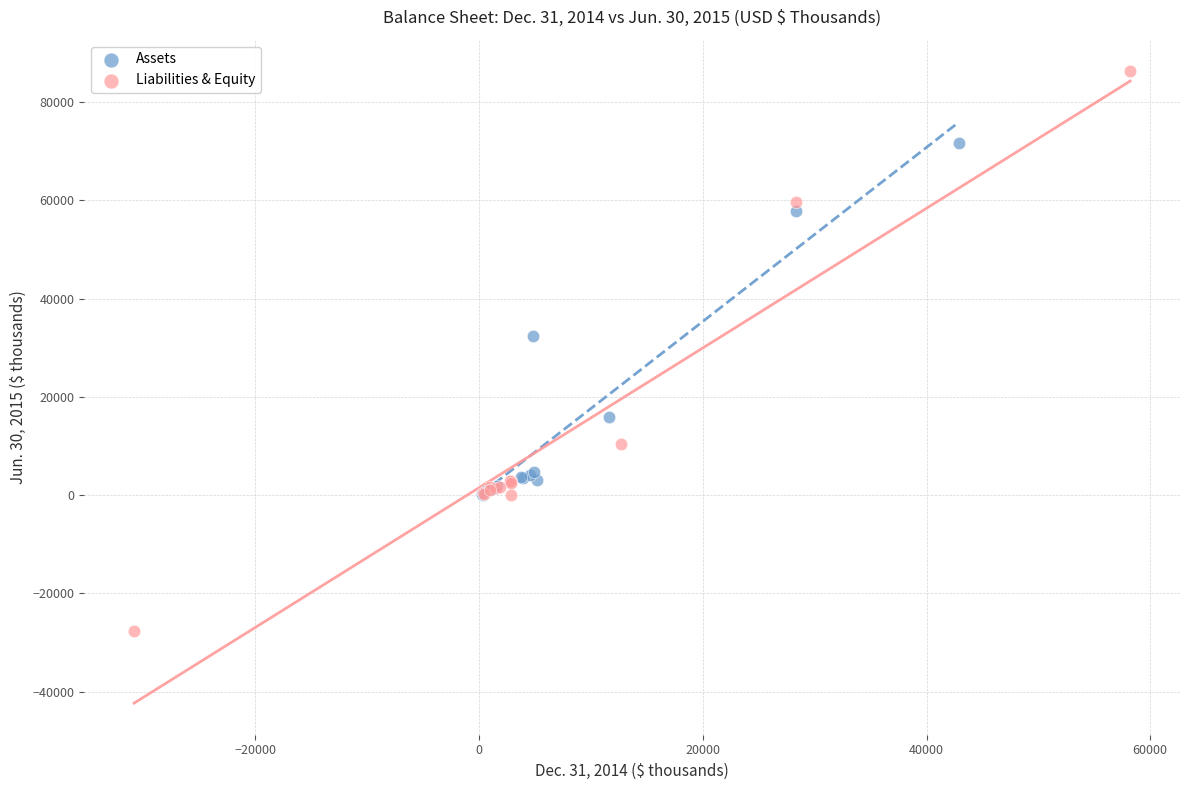

Which series has the widest spread of Y values?

Liabilities & Equity